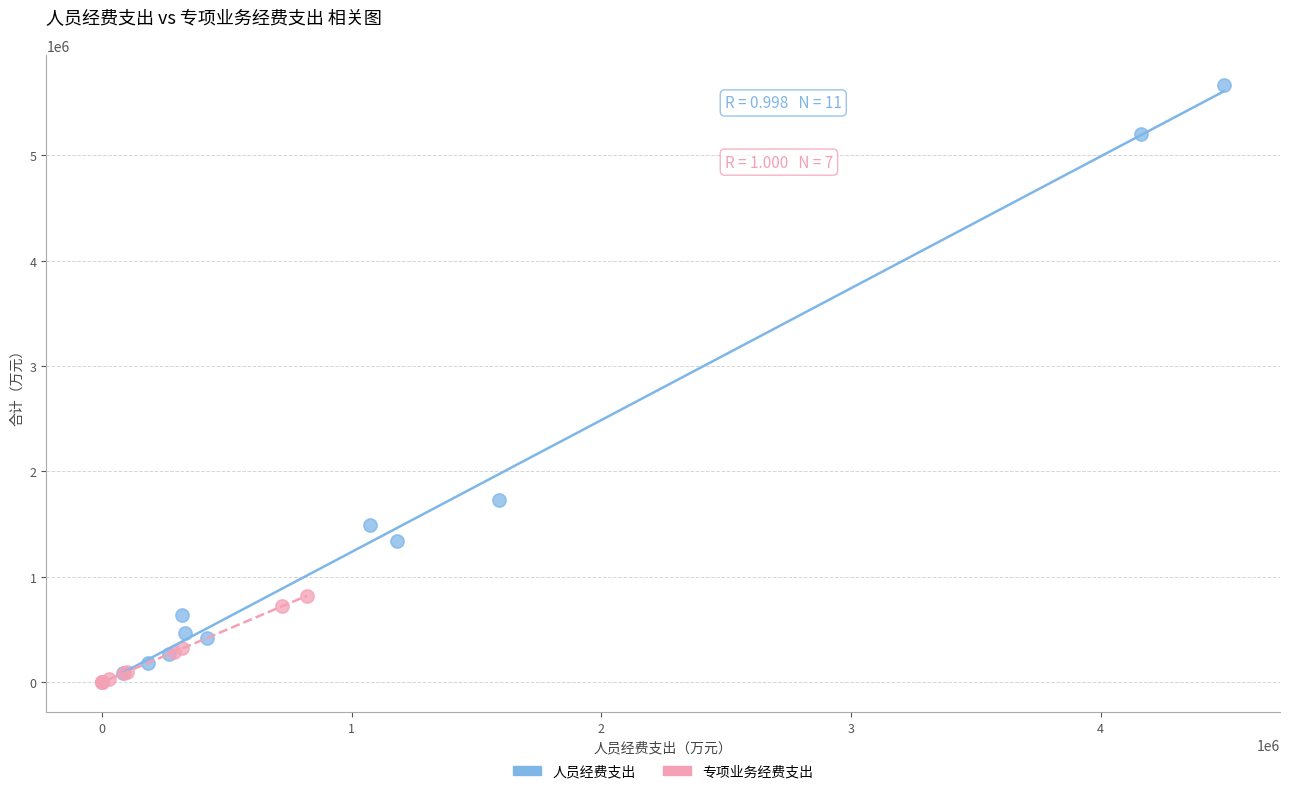

Which series has the widest spread of Y values?

人员经费支出